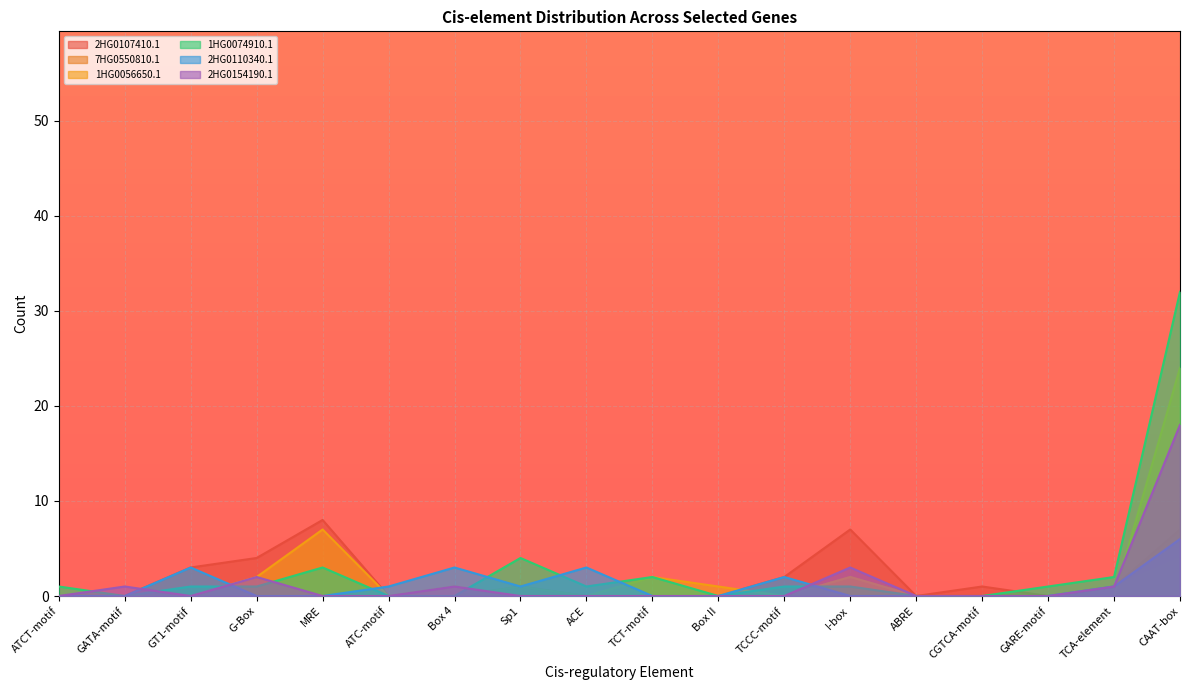

True or false: HORVU.MOREX.r2.2HG0110340.1 has more than 2 points higher than both neighbors.

True